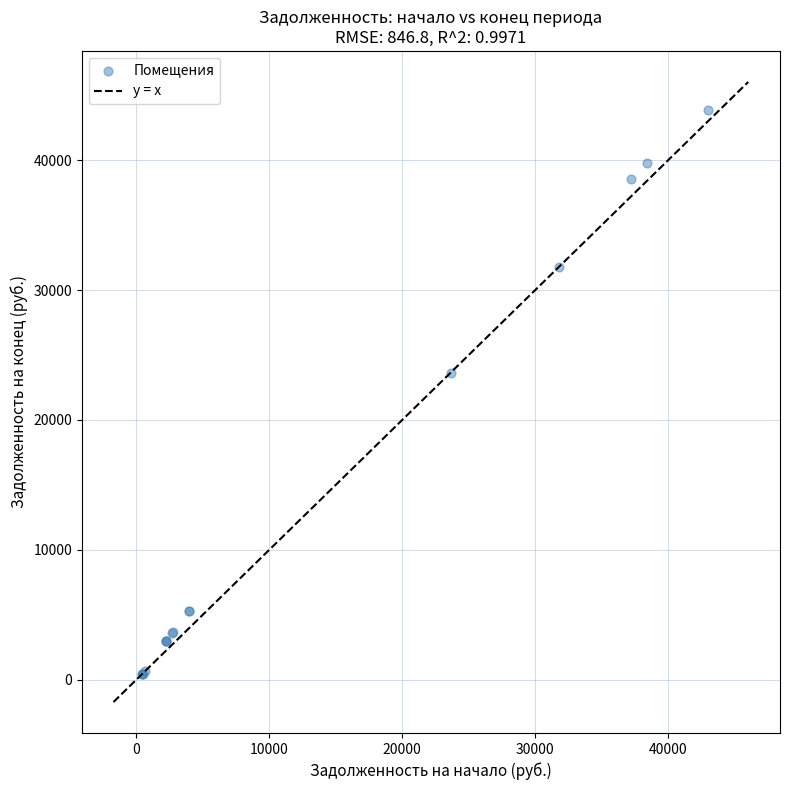

What Y value in the scatter plot is closest to 22153?

23585.5